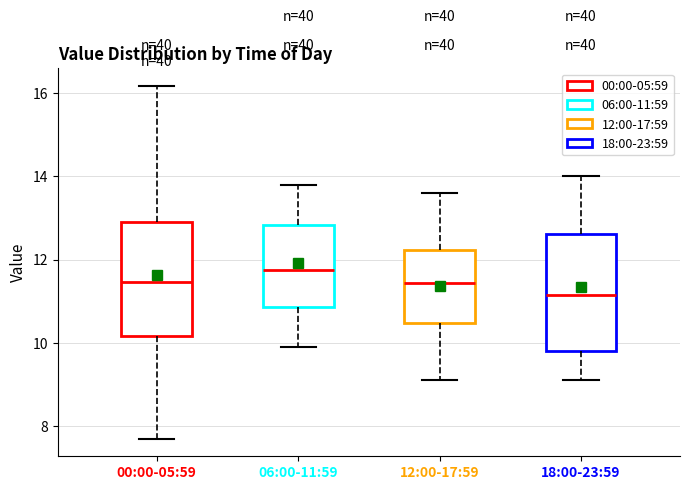

Where does the upper whisker of the box for 00:00-05:59 end on the y-axis? The values are not printed on the chart, so give them approximately, as read against the axis.

16.2